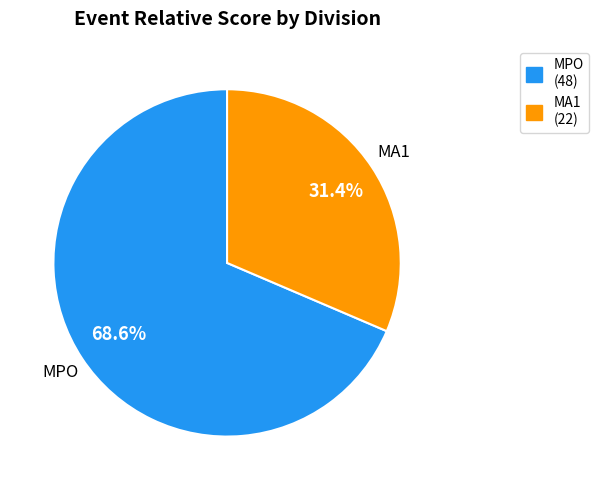

Is the sum of MA1 (22) and MPO (48) greater than half?

Yes